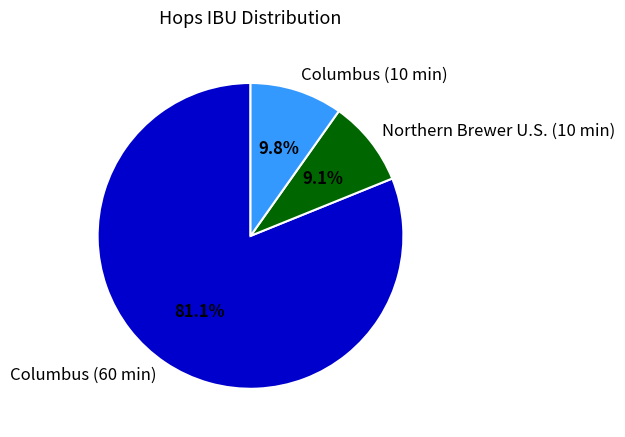

To the nearest percent, what portion does Columbus (60 min) represent?

81%